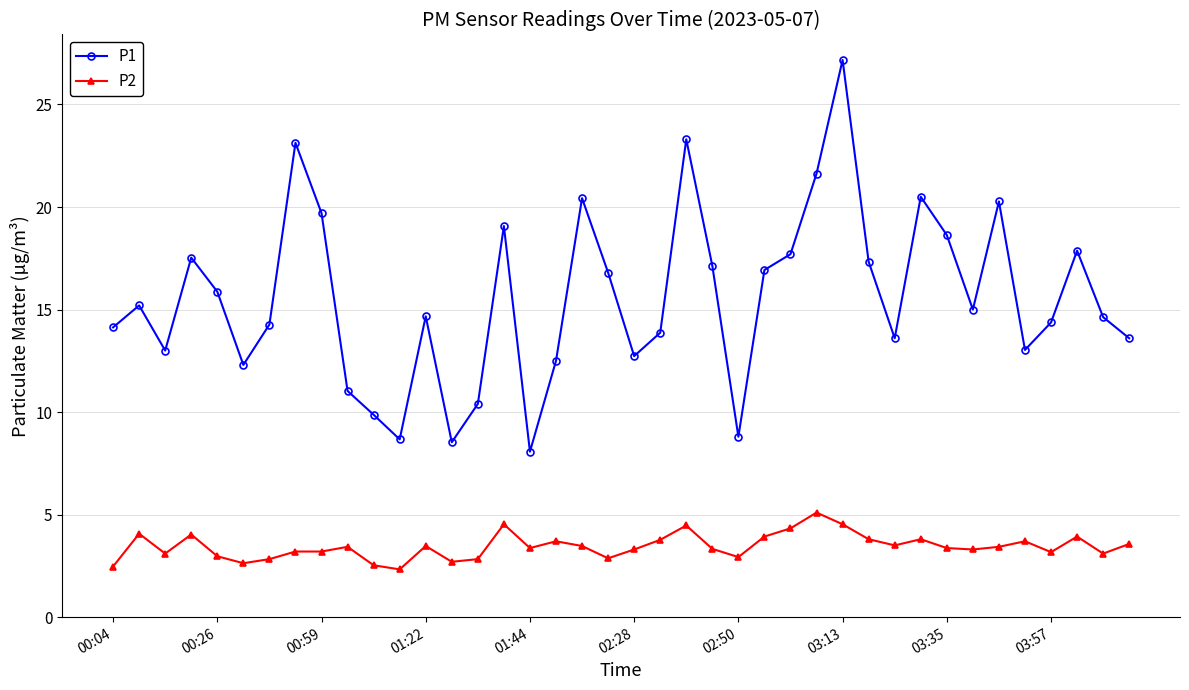

What is the average value of the P1 series?

15.6